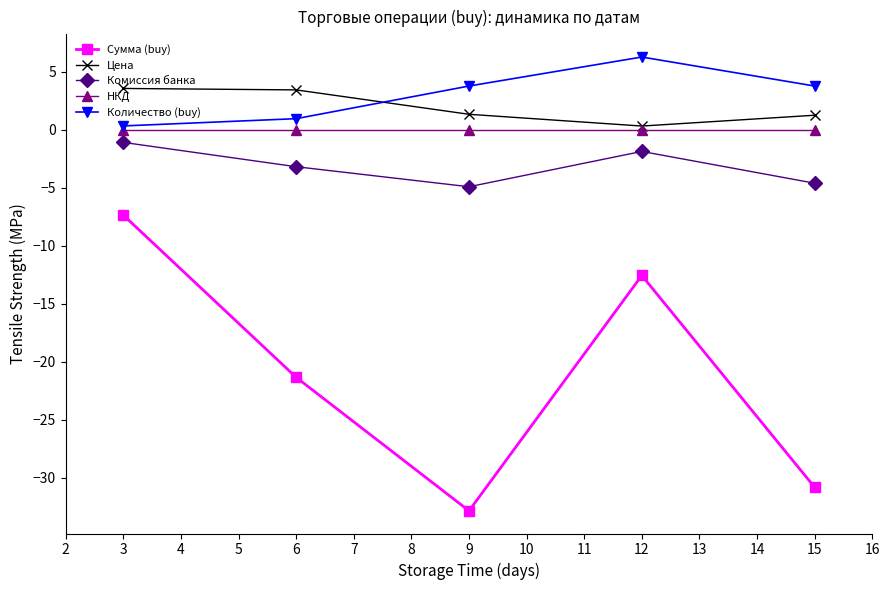

What is the value of the Сумма (buy) point at the 2nd from the left?

-21.4